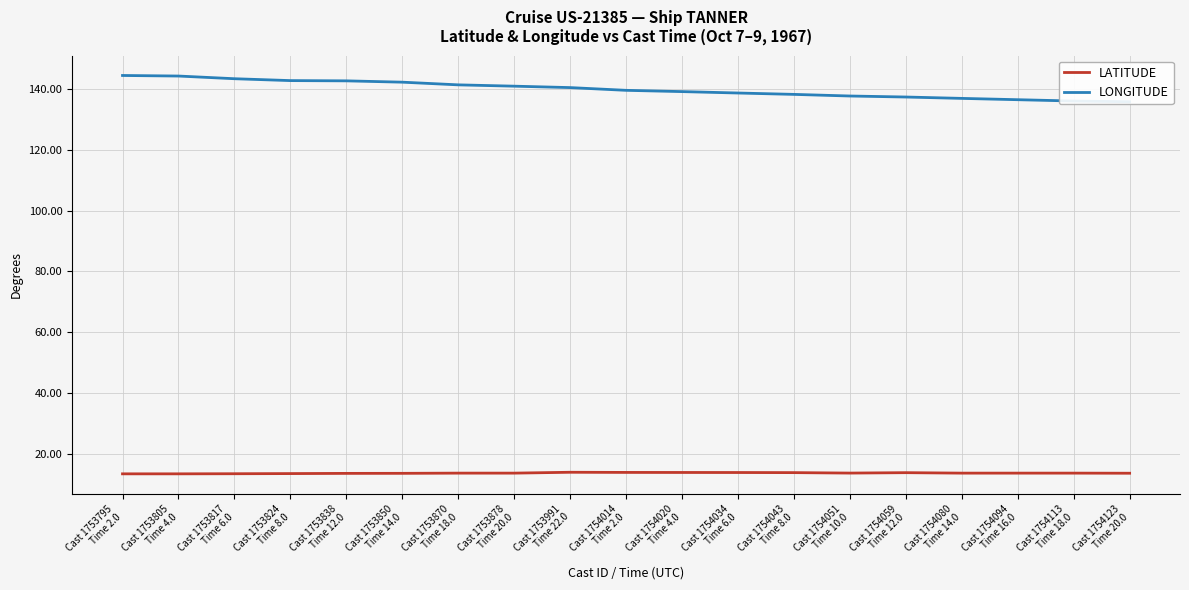

True or false: LONGITUDE has more than 1 points higher than both neighbors.

False